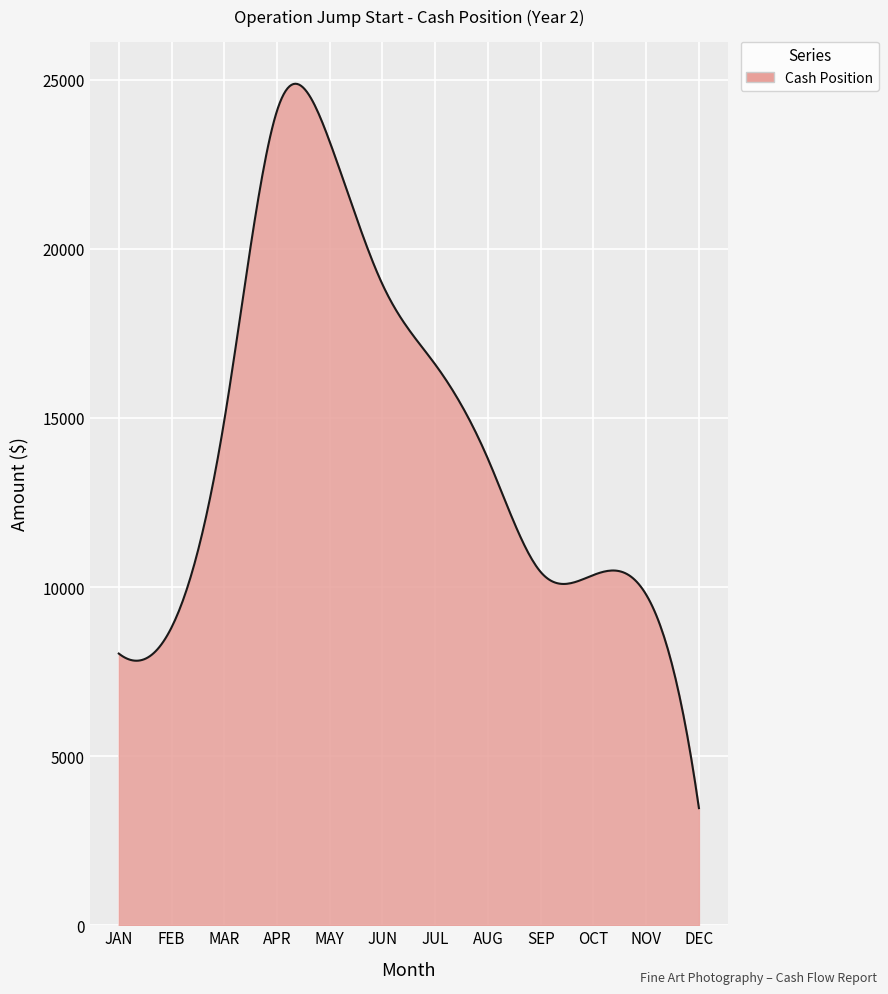

What is the difference between the maximum and second lowest values?

21025.3